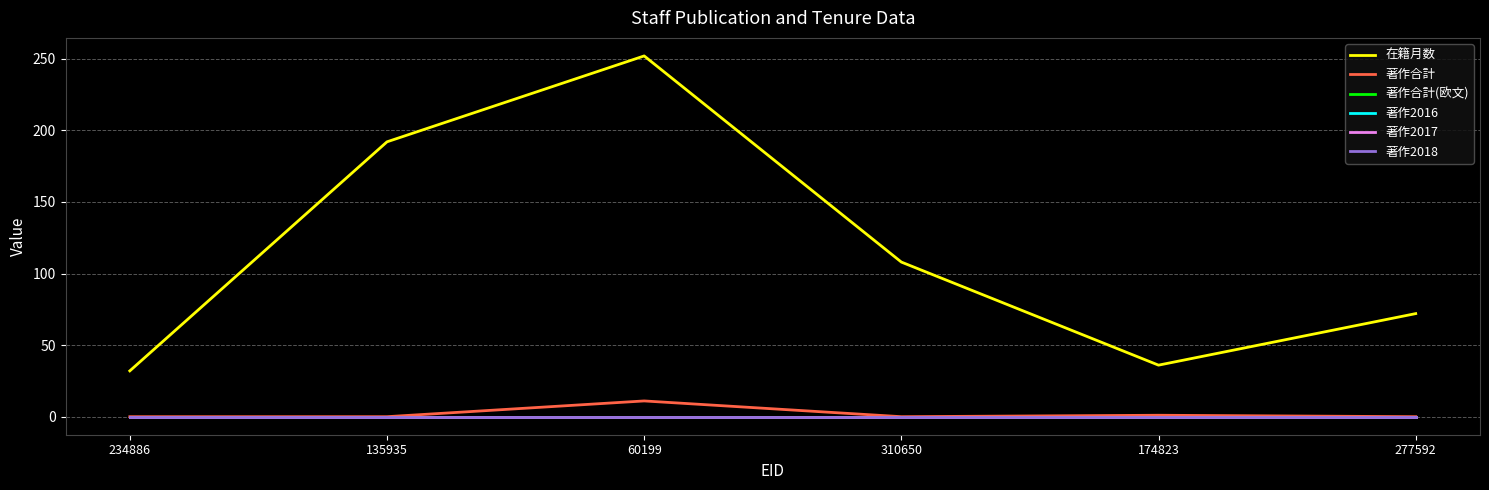

Between 310650 and 234886, which is larger?

310650